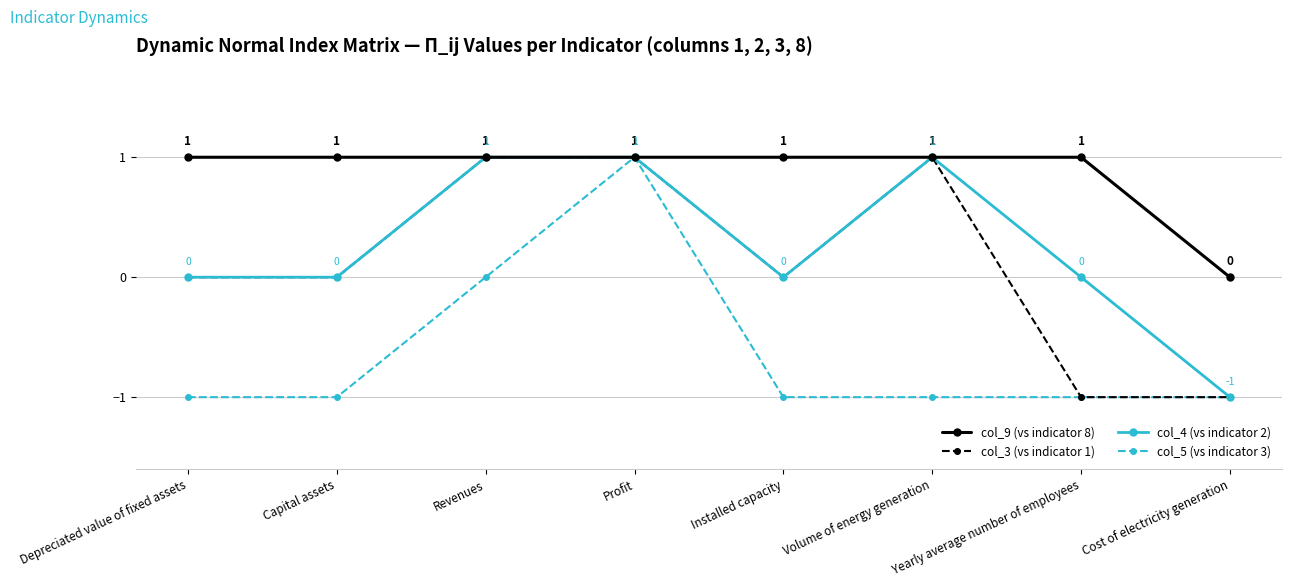

Count the number of categories in the chart.

8